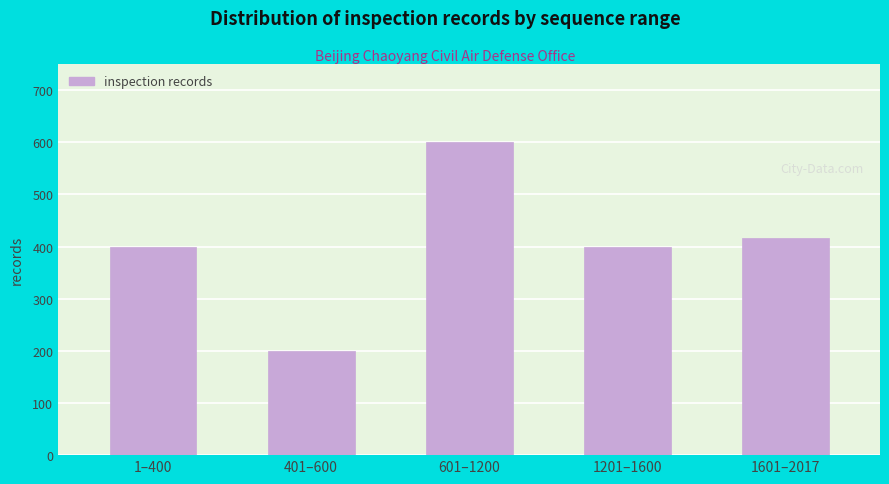

Reading left to right, what are all the values shown in this chart?

400	200	600	400	417